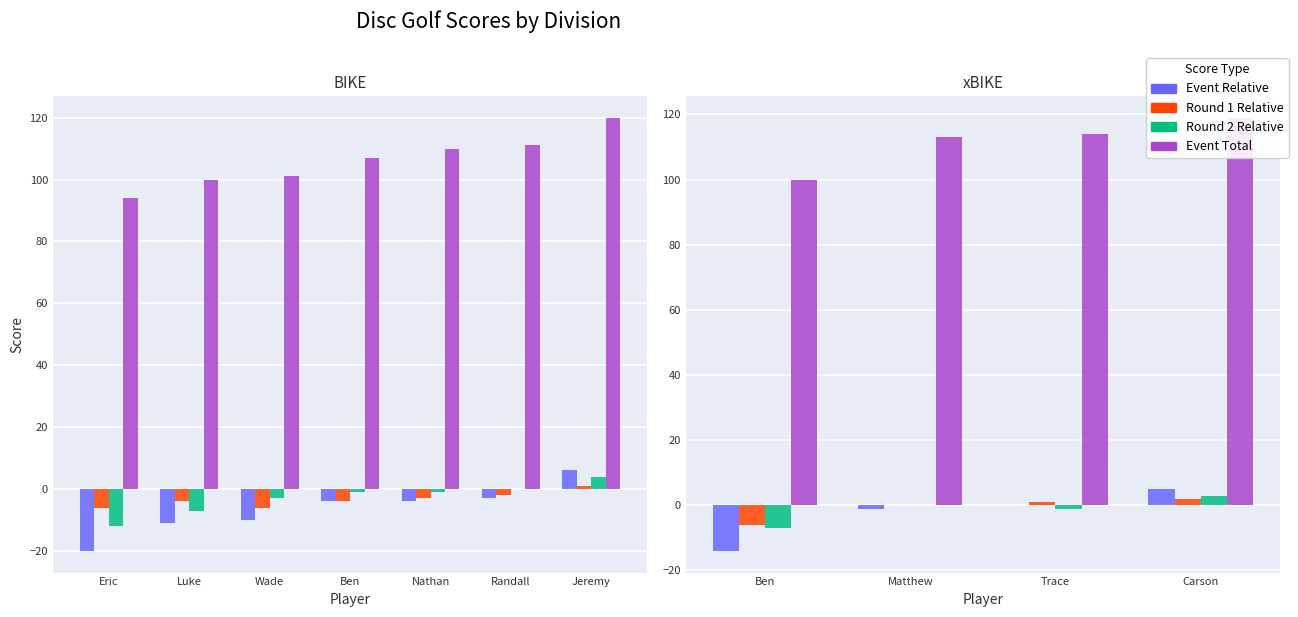

True or false: Event Relative has a value of 13 at Trace.

False